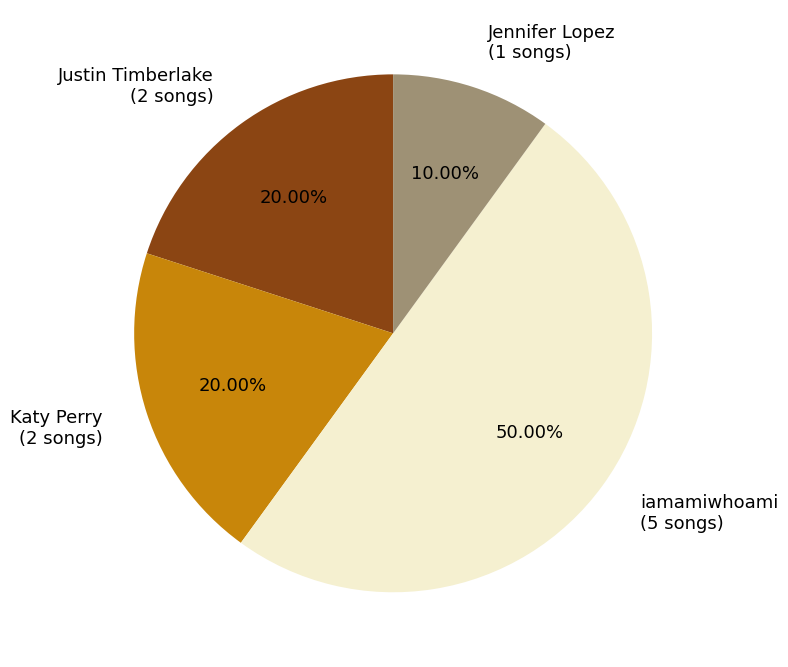

What is the total percentage of iamamiwhoami and Jennifer Lopez?

60.0%